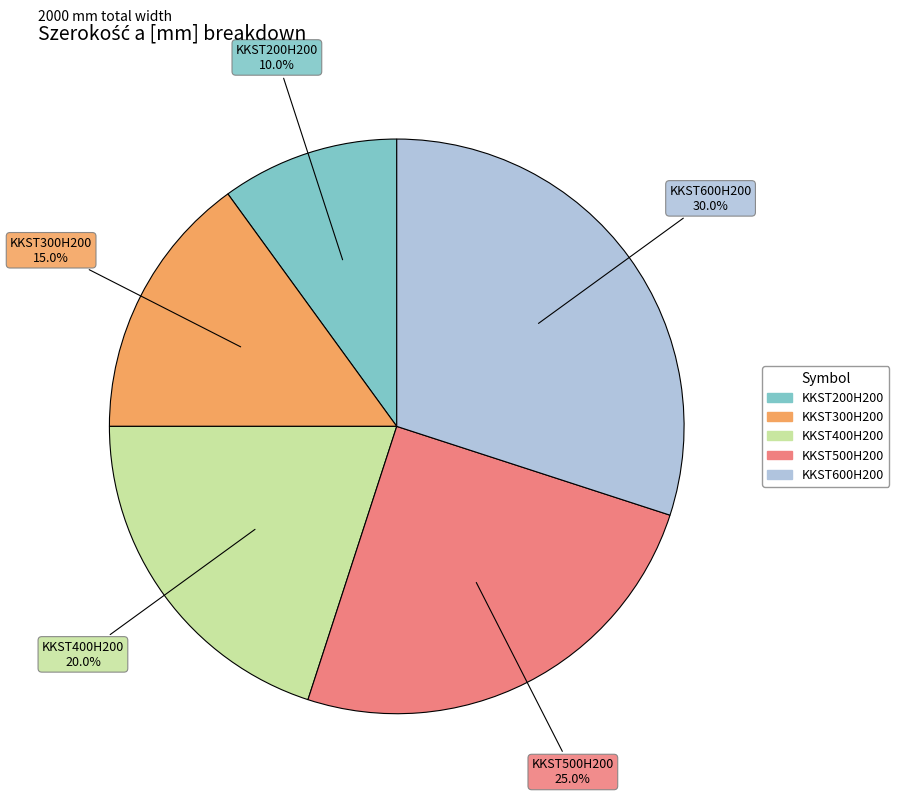

Is there a majority slice in this chart?

No